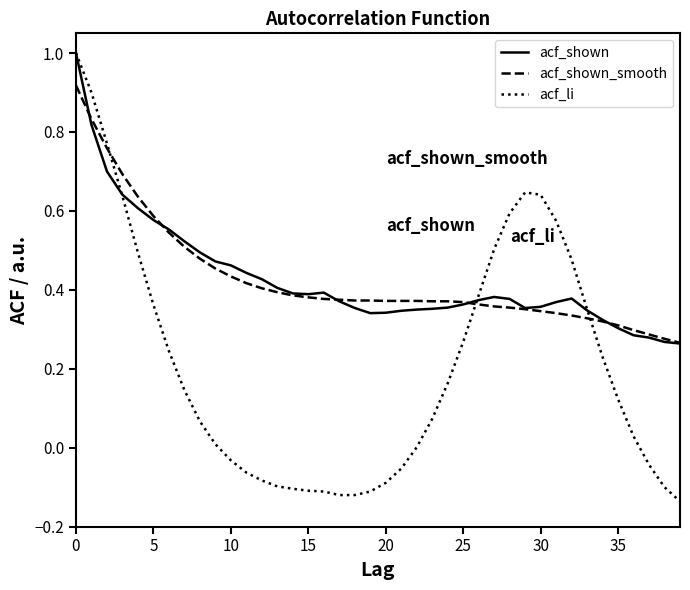

Which series has the largest range (max minus min)?

acf_li